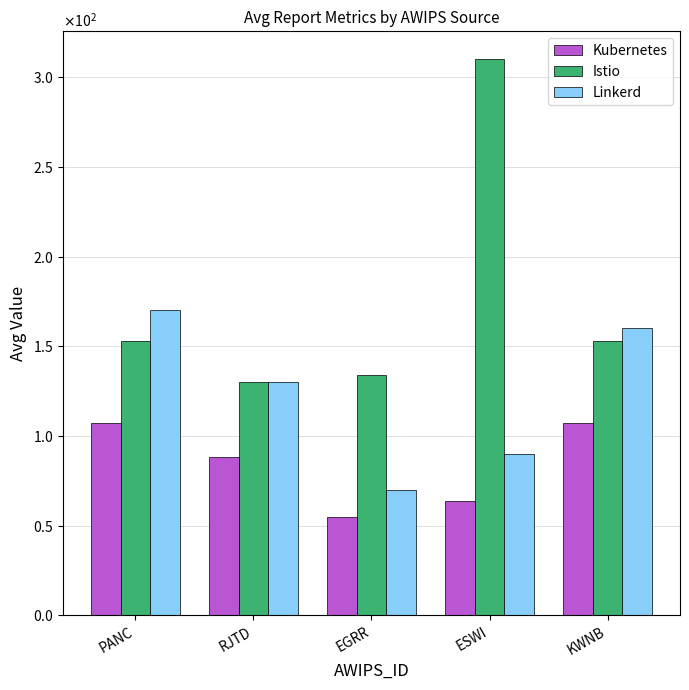

At which label does Istio first exceed 153?

ESWI